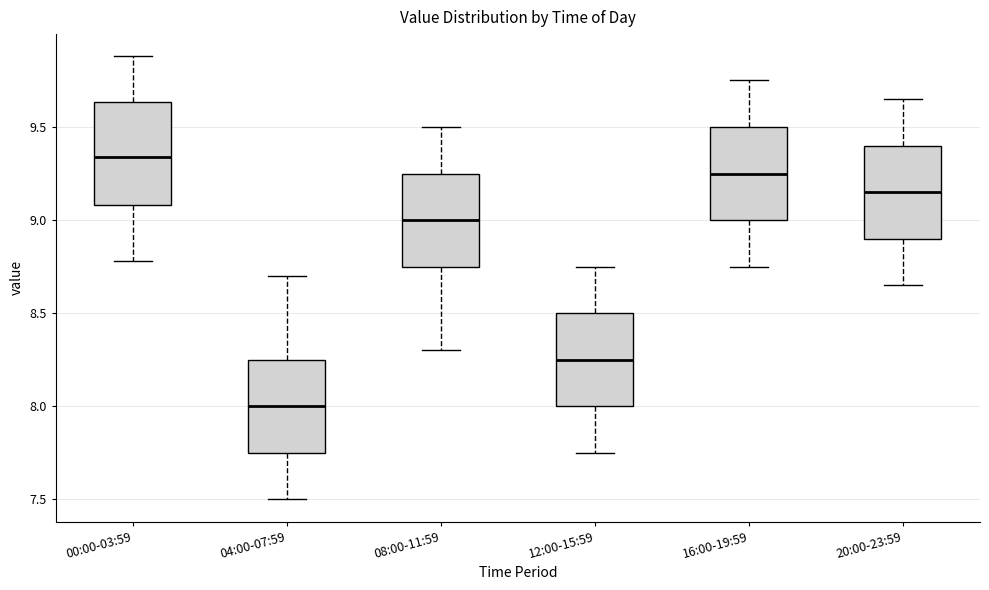

Comparing the boxes themselves (not the whiskers), which one is the tallest?

00:00-03:59